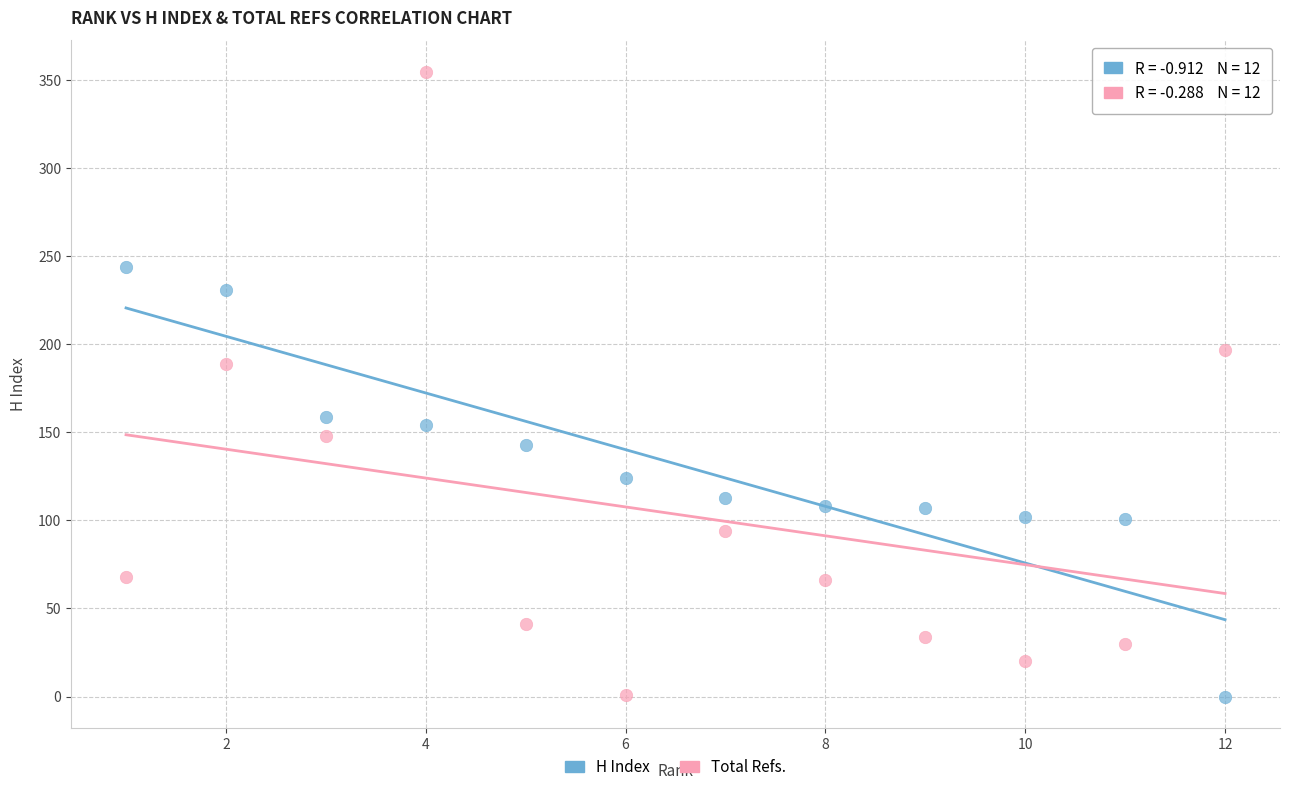

What are all the series names shown in the legend?

H Index, Total Refs.